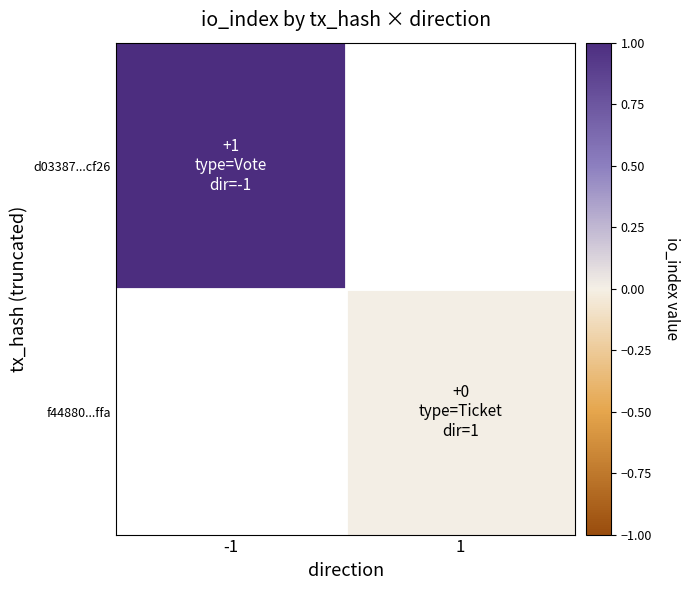

List the series in order of their peak value, highest first.

d03387...cf26, f44880...ffa